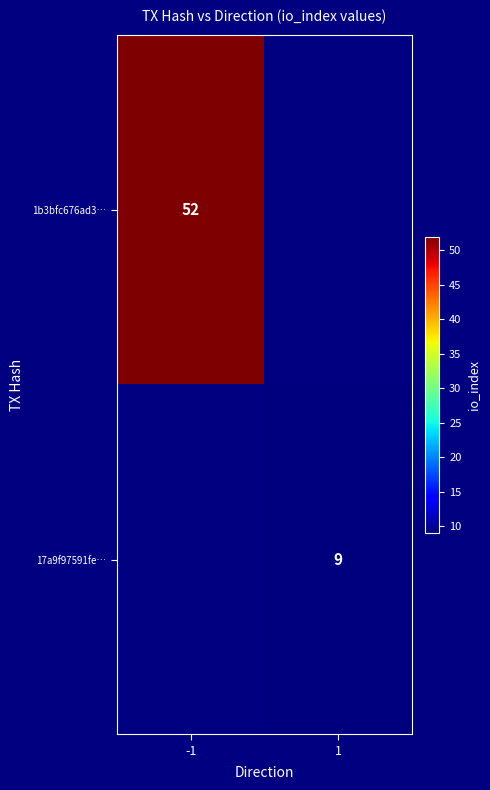

True or false: 17a9f97591fe… has a value of 9 at 1.

True